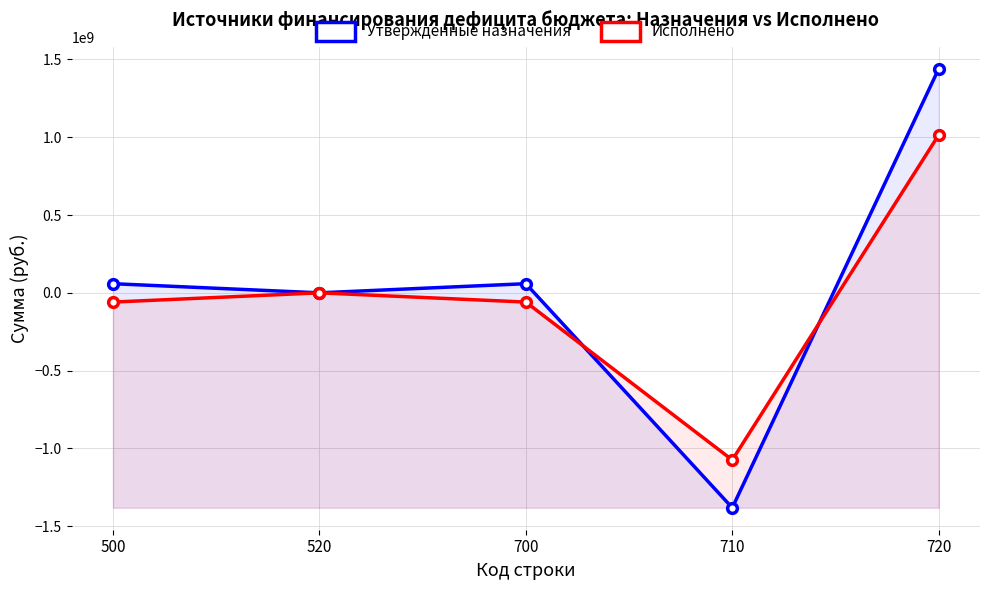

What is the value of the Исполнено point at the 5th from the left?

1014561654.9